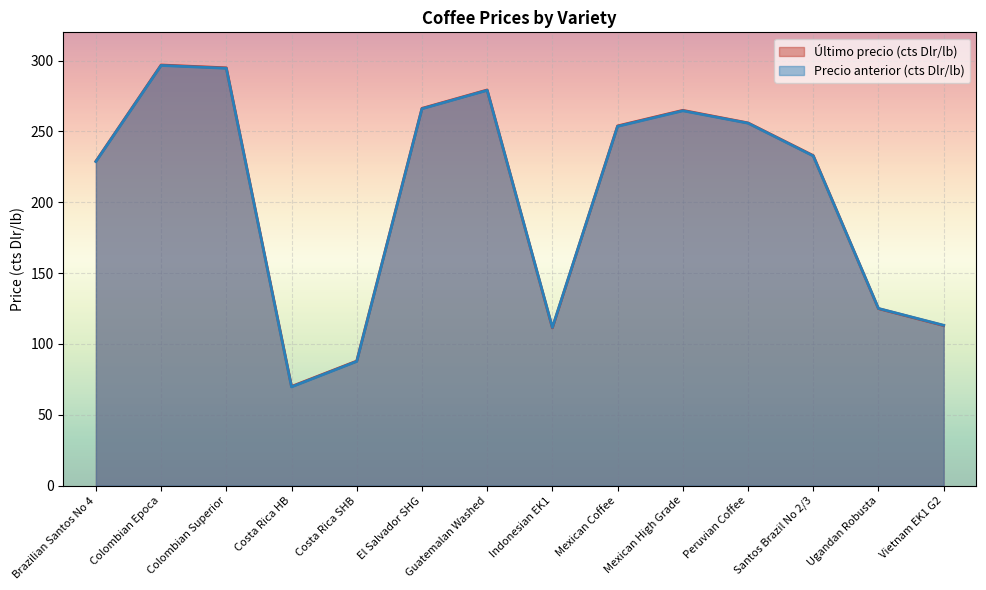

At Colombian Epoca, list the series in order from largest to smallest.

Último precio (cts Dlr/lb), Precio anterior (cts Dlr/lb)